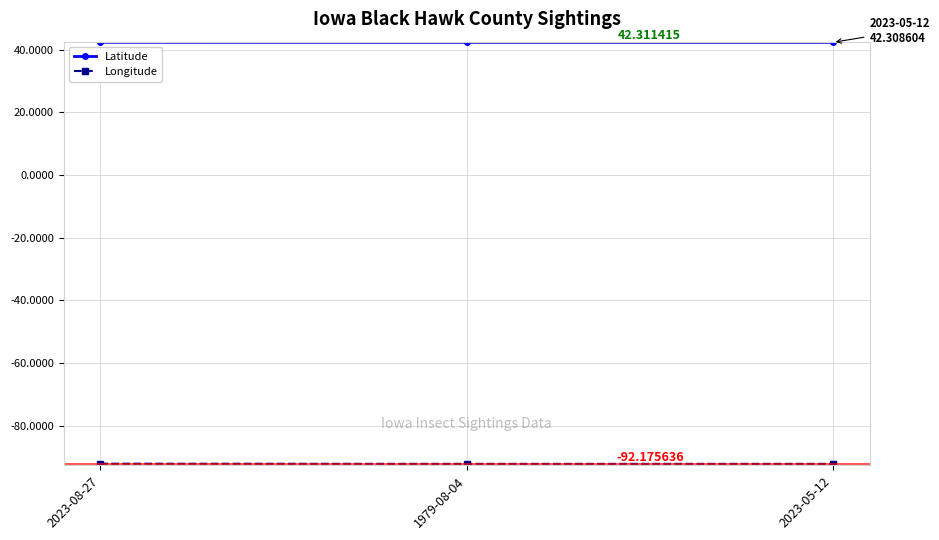

At how many categories does at least one series exceed -45?

3